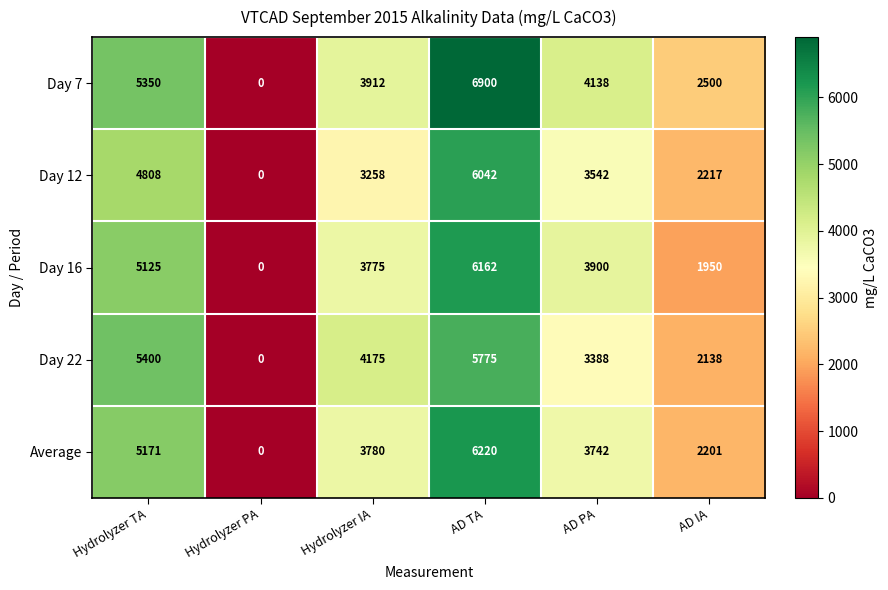

True or false: Day 12 has a value of 5807 at AD PA.

False